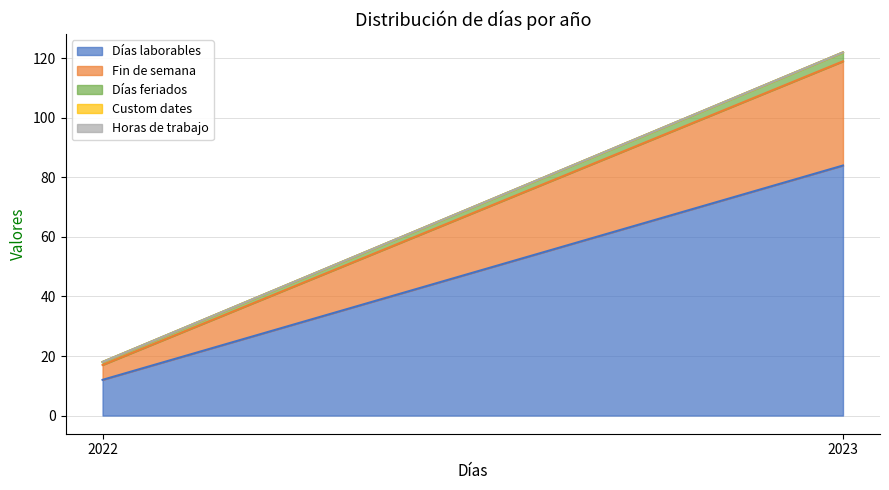

Rank the series at 2023 from lowest to highest value.

Custom dates, Horas de trabajo, Días feriados, Fin de semana, Días laborables